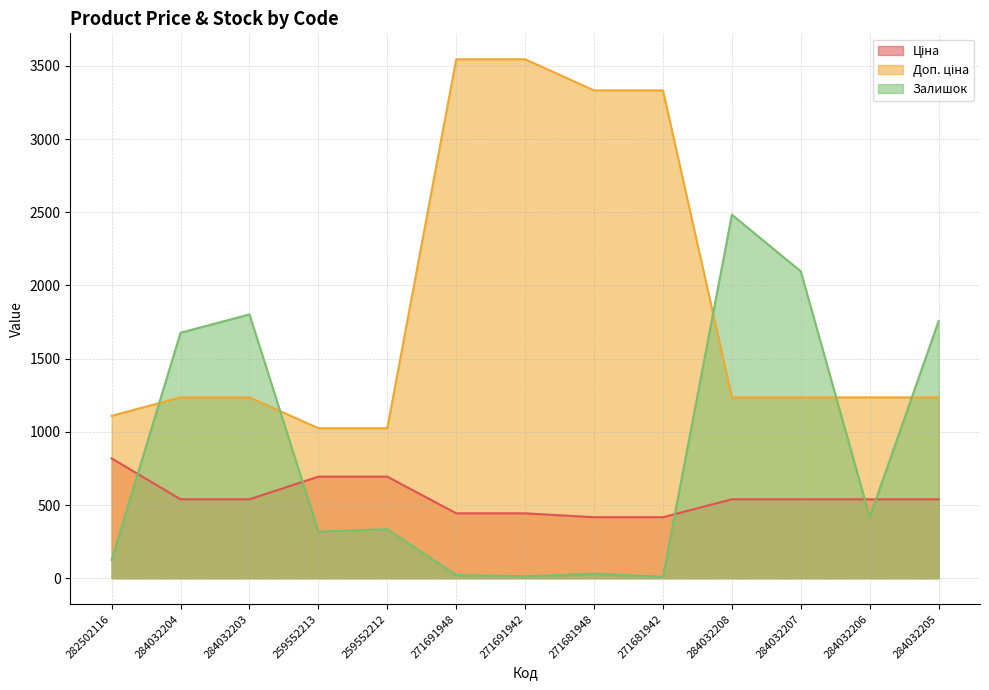

At how many categories does at least one series exceed 204?

13